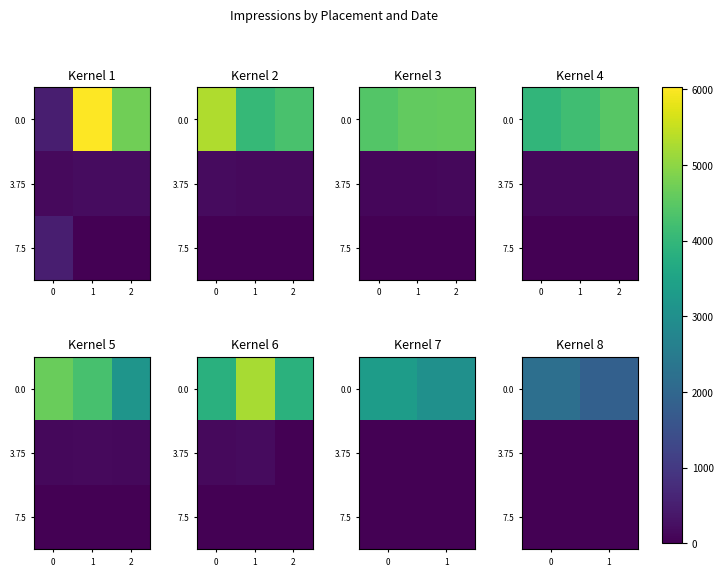

What is the difference between the highest and lowest values at 1?

1838